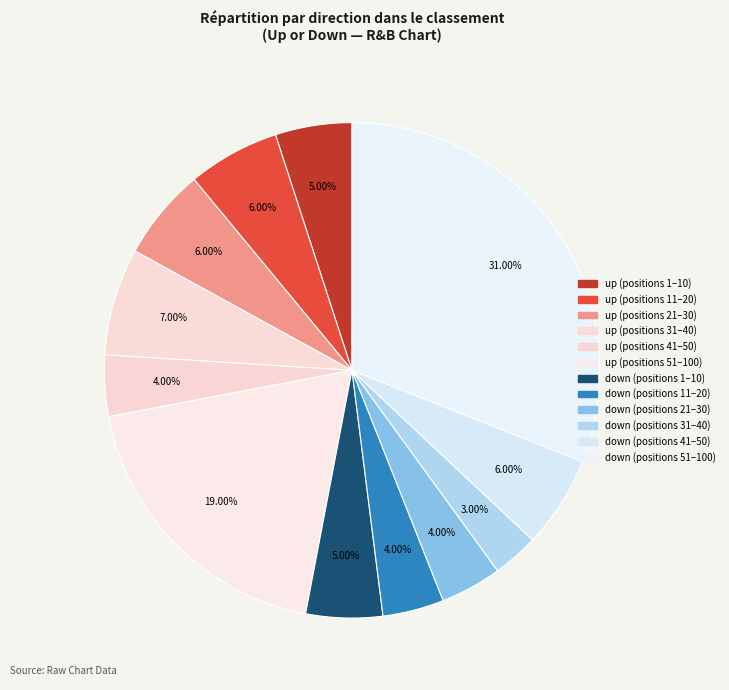

Count the number of slices in the pie.

12